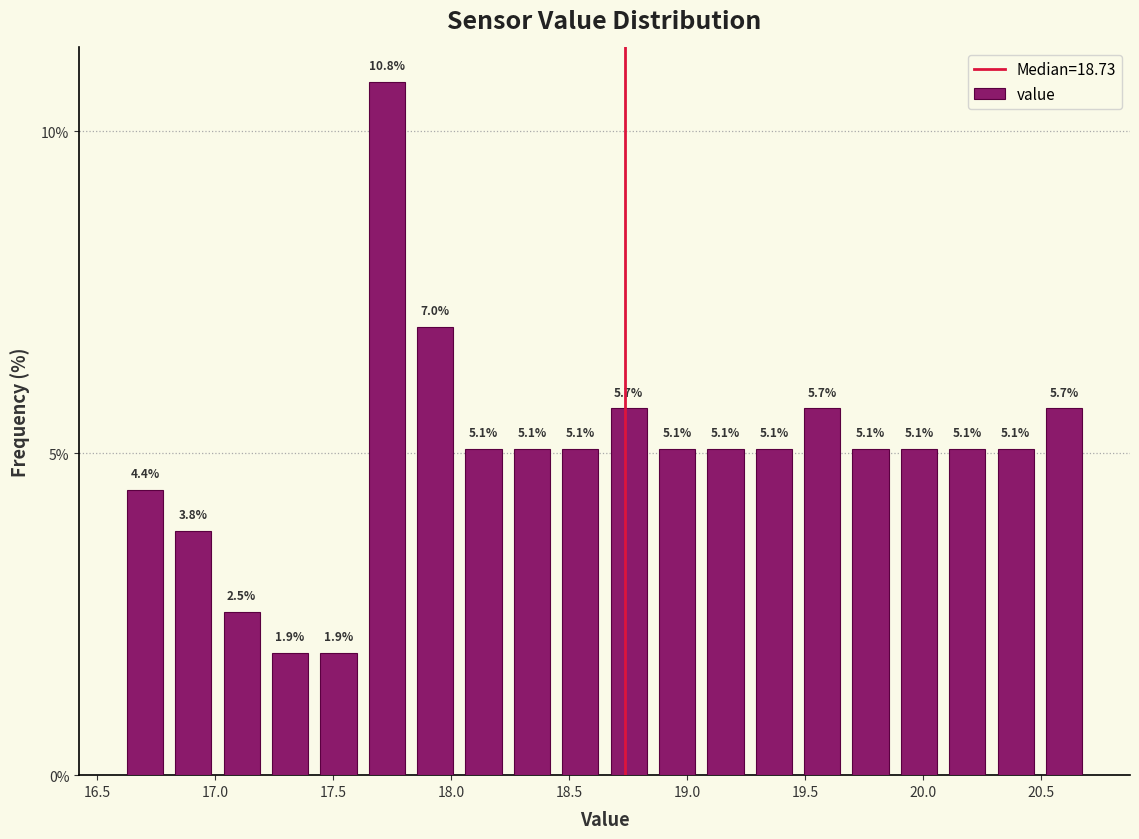

What is the height of the bar covering 18.650 to 18.855 on the x-axis? The bar edges are not printed on the chart, so give them approximately, as read against the axis.

5.7